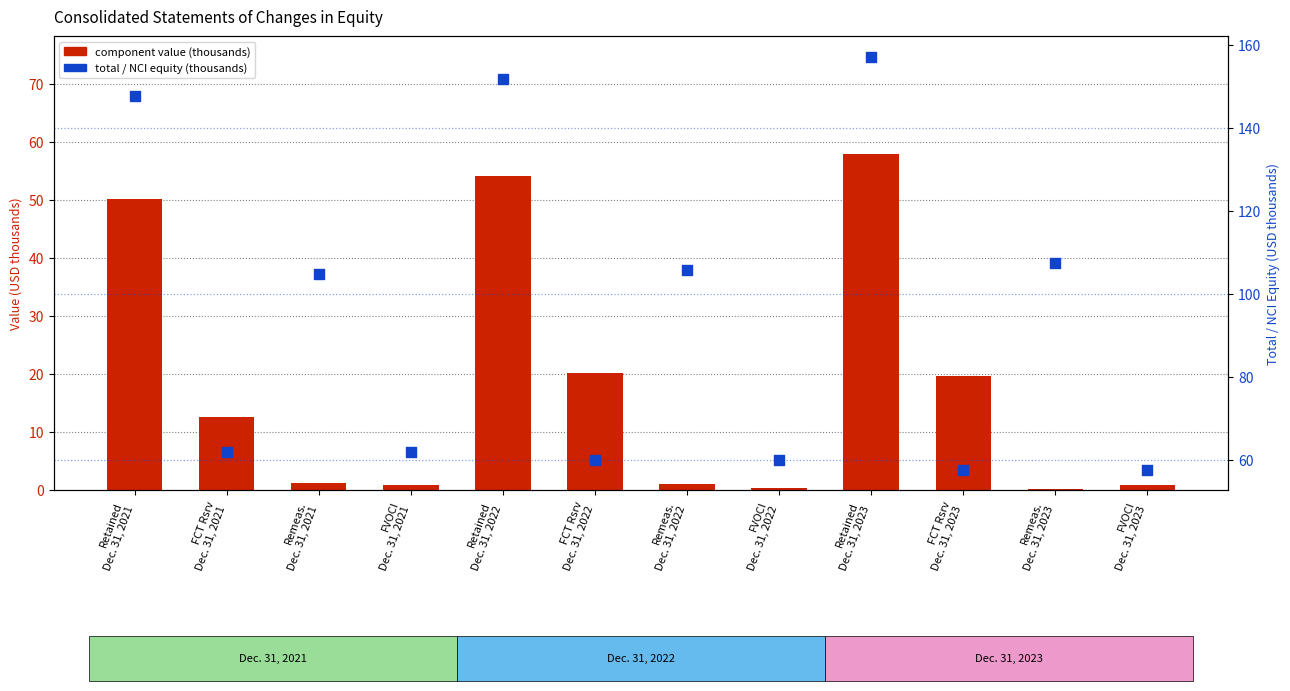

Which series contains the lowest Y value?

component value (thousands)